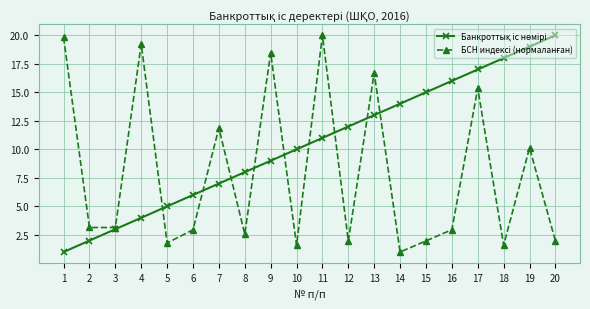

What is the total value across all series at 16?

19.0